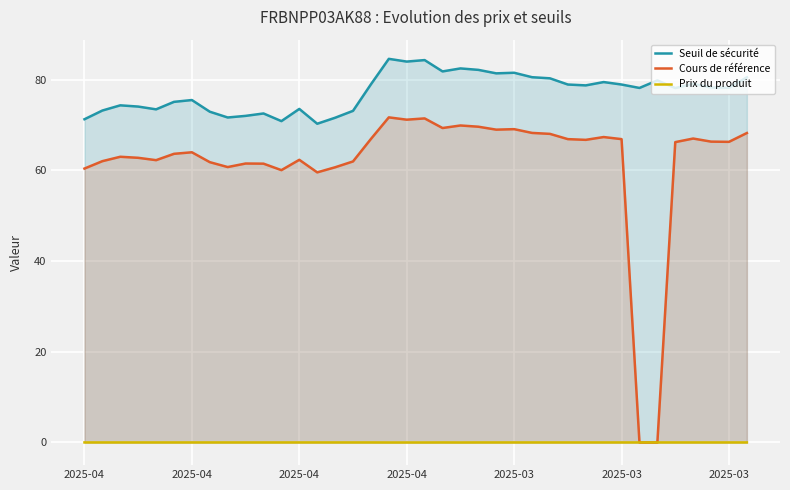

In Seuil de sécurité, how many points are lower than both neighbors (excluding endpoints)?

11